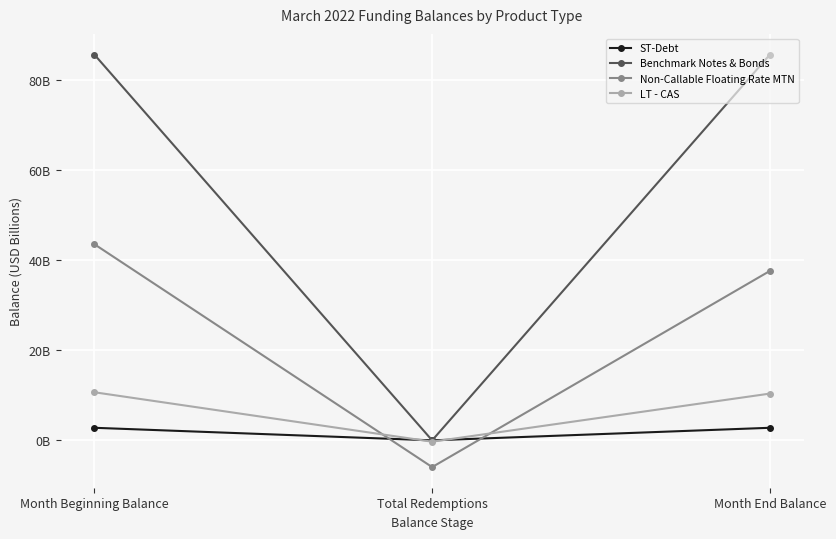

What position from the left is Month End Balance?

3